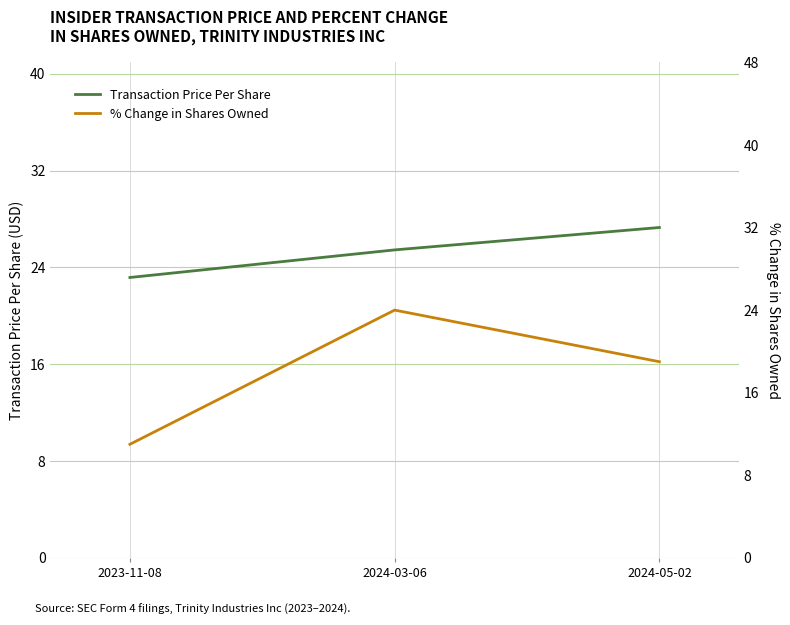

Is this an area chart (filled region under the line)?

No